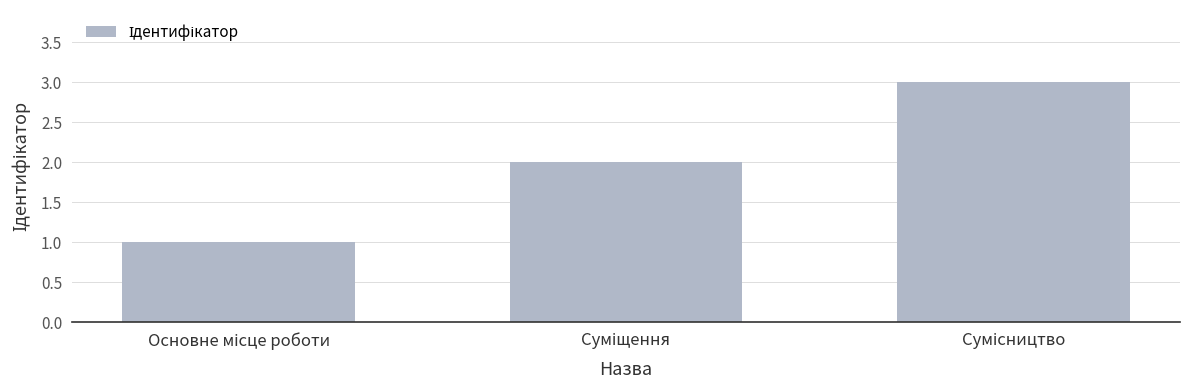

What is the sum of all values?

6